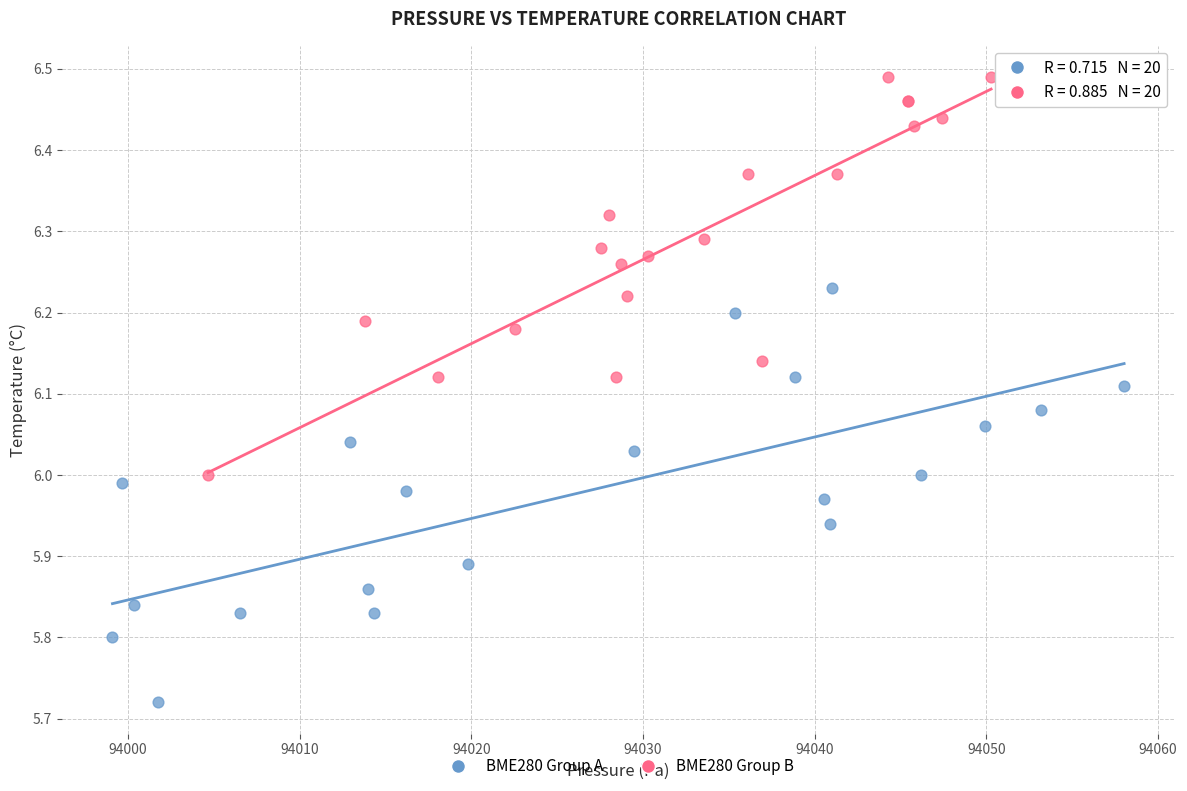

Which series has the widest spread of Y values?

BME280 Group A